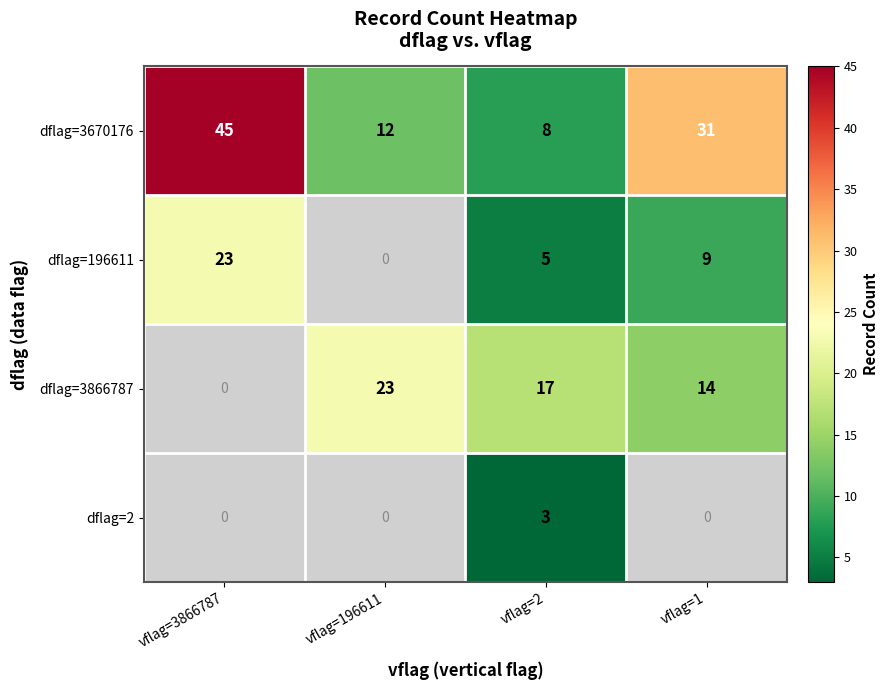

Which has a higher value, vflag=3866787 or vflag=2?

vflag=3866787